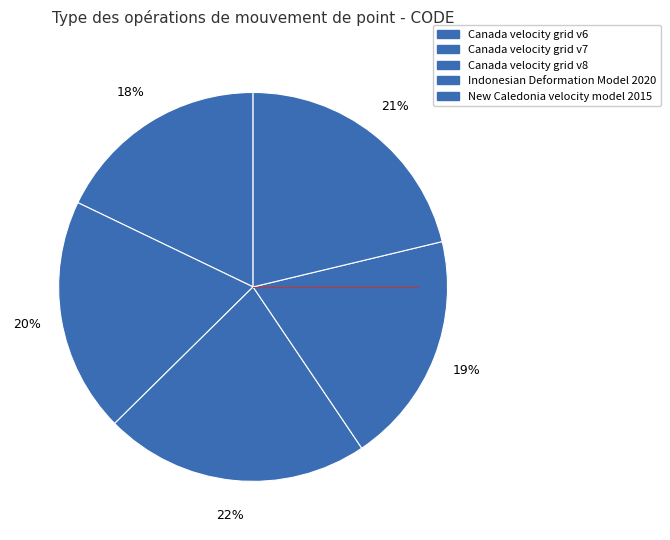

How many slices are in this pie chart?

5